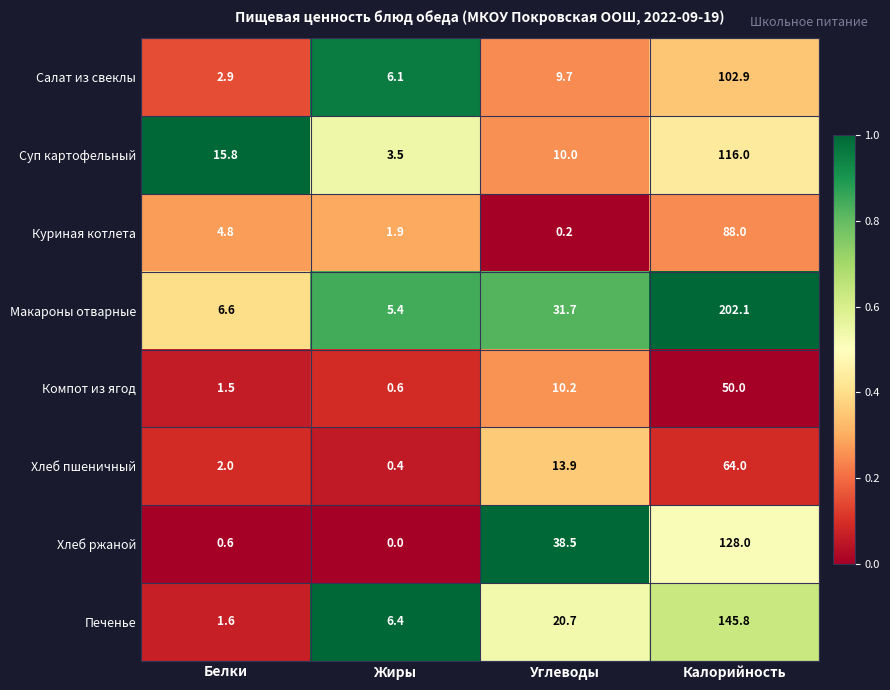

List the labels in order of Куриная котлета value, largest first.

Калорийность, Белки, Жиры, Углеводы